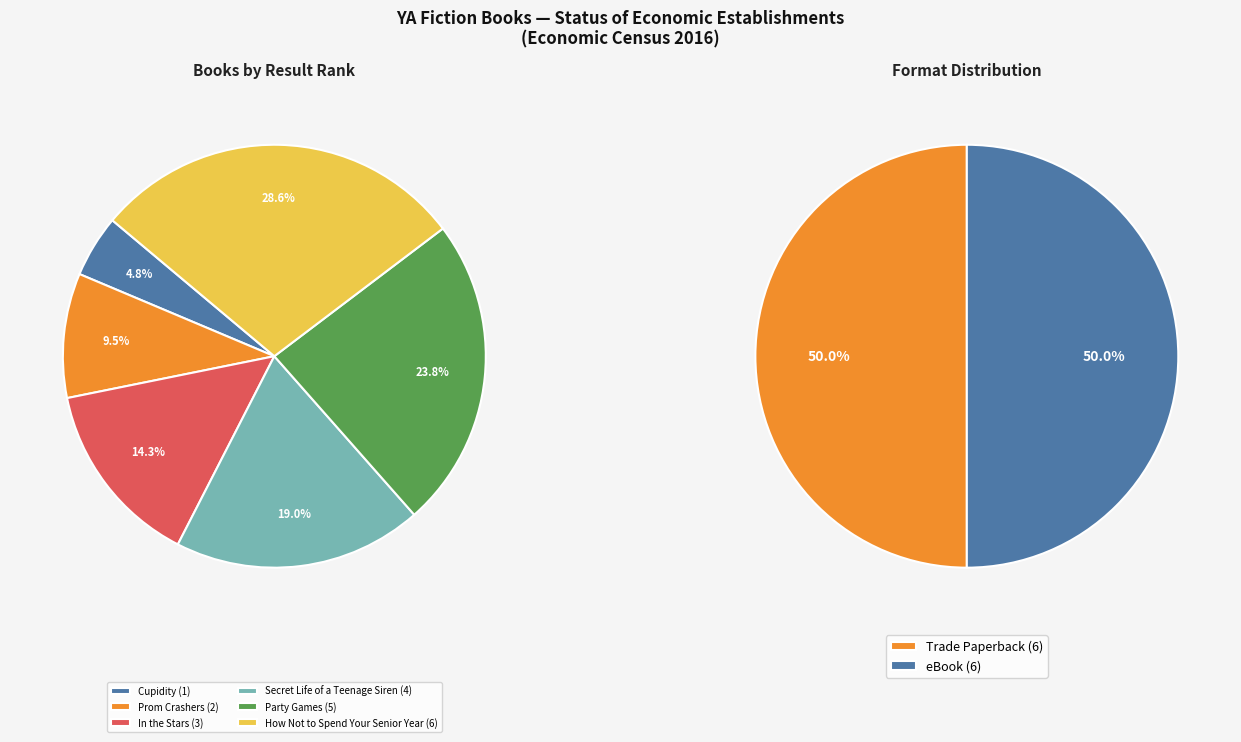

How many slices are in this pie chart?

6